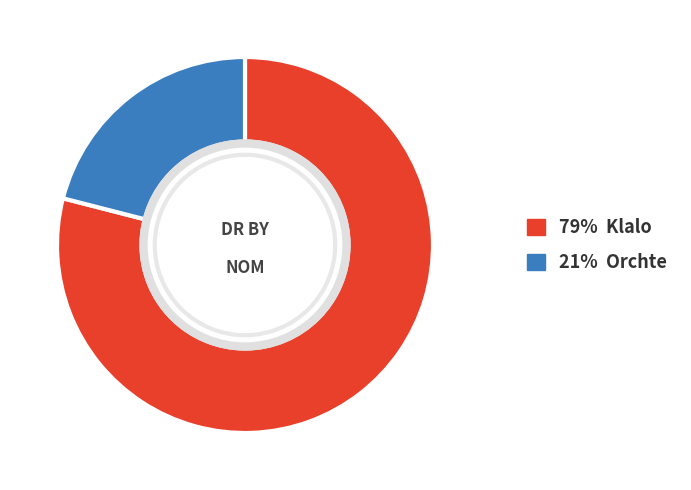

Is there a majority slice in this chart?

Yes